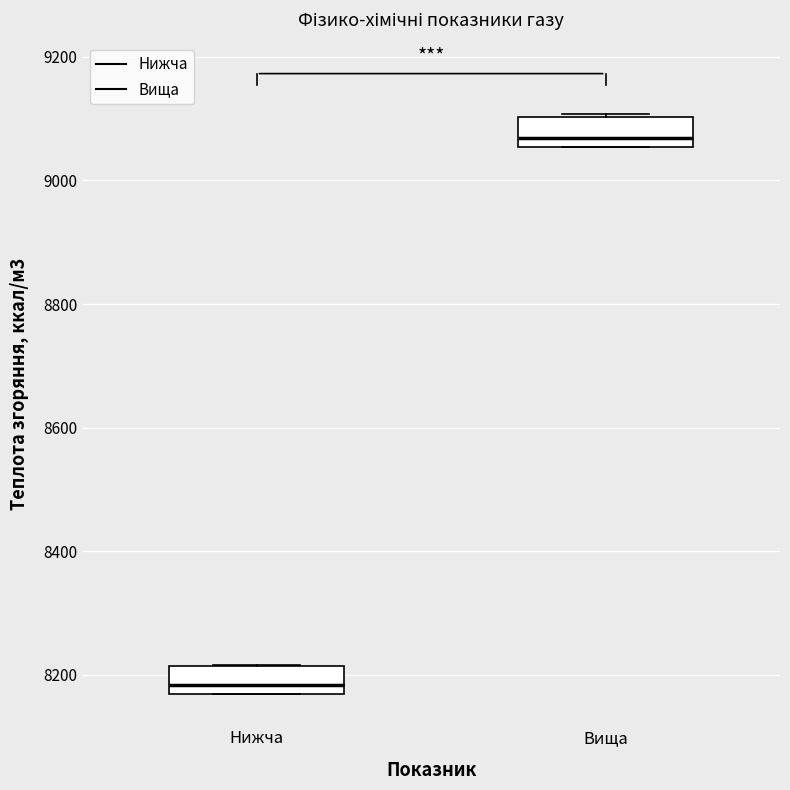

Where is the lower edge of the box for Нижча on the y-axis? The values are not printed on the chart, so give them approximately, as read against the axis.

8160